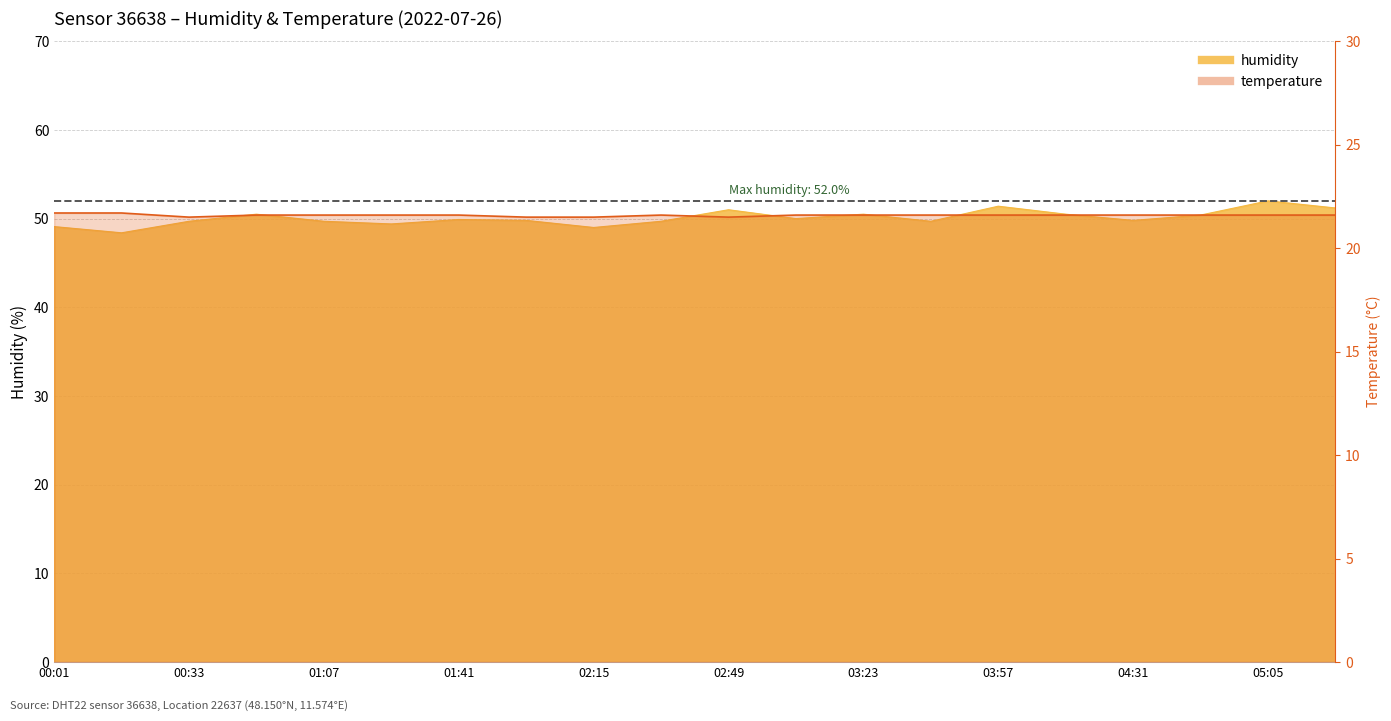

At how many categories does at least one series exceed 47?

20